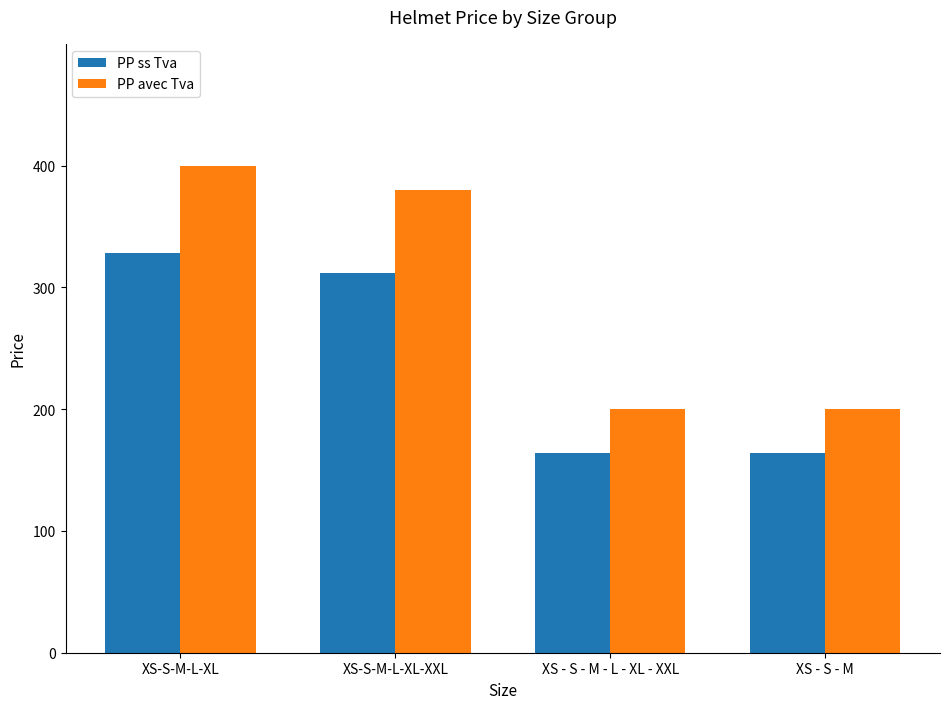

Reading left to right, extract all data points from this chart.

PP ss Tva: 327.9	311.5	163.9	163.9
PP avec Tva: 400.0	380.0	200.0	200.0